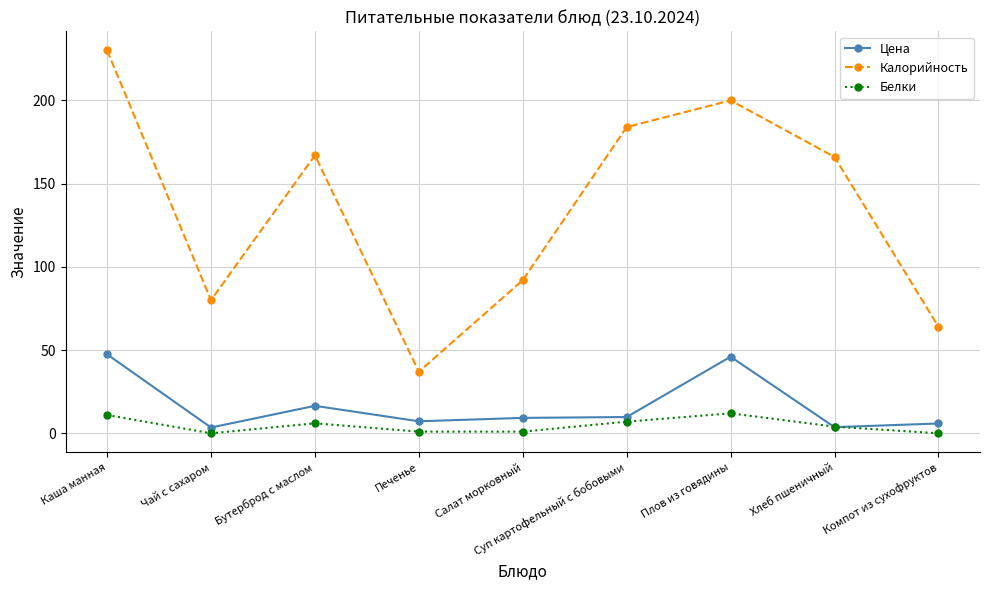

What is the difference between the highest and lowest values at Печенье?

36.0